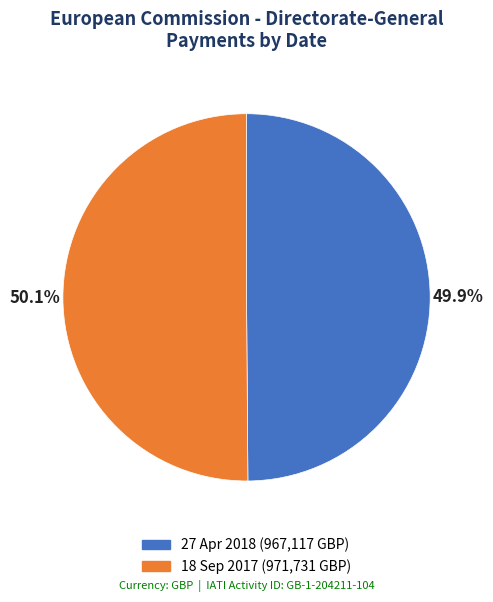

Is the sum of 18 Sep 2017 and 27 Apr 2018 greater than half?

Yes